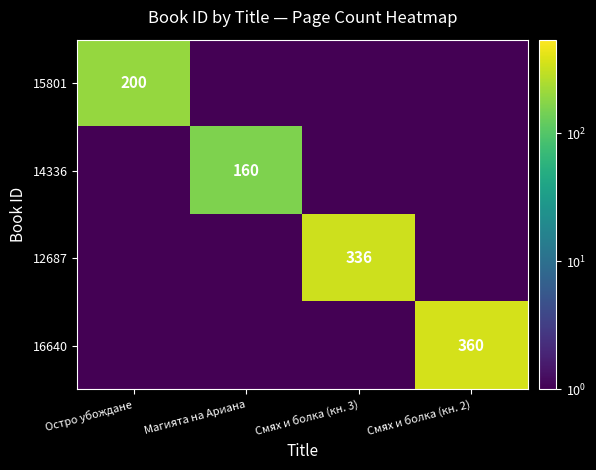

What is the difference between the maximum and second lowest values in the 14336 series?

159